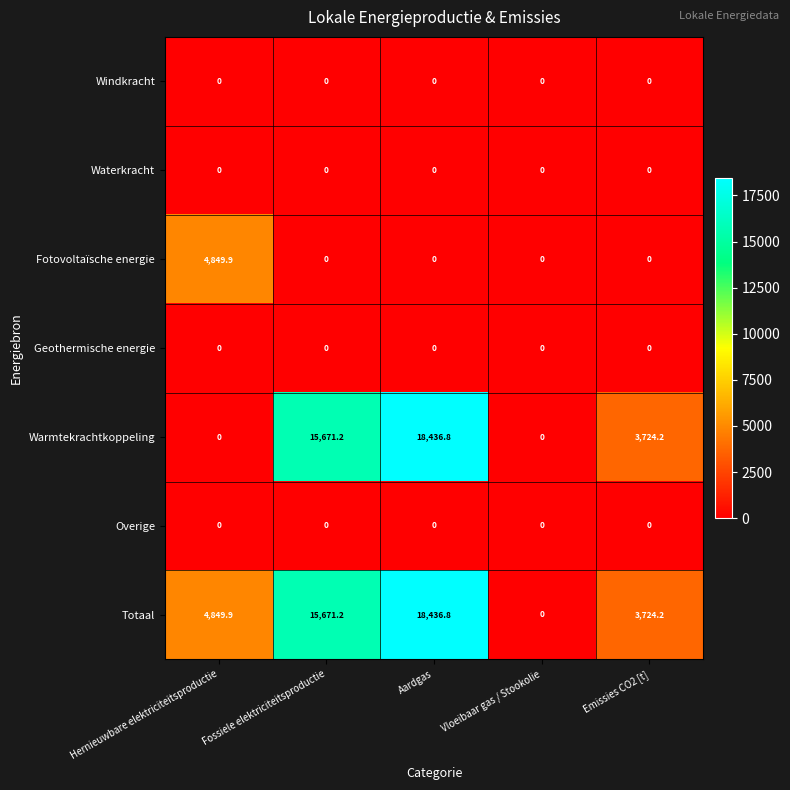

What is the greatest value displayed?

18436.8